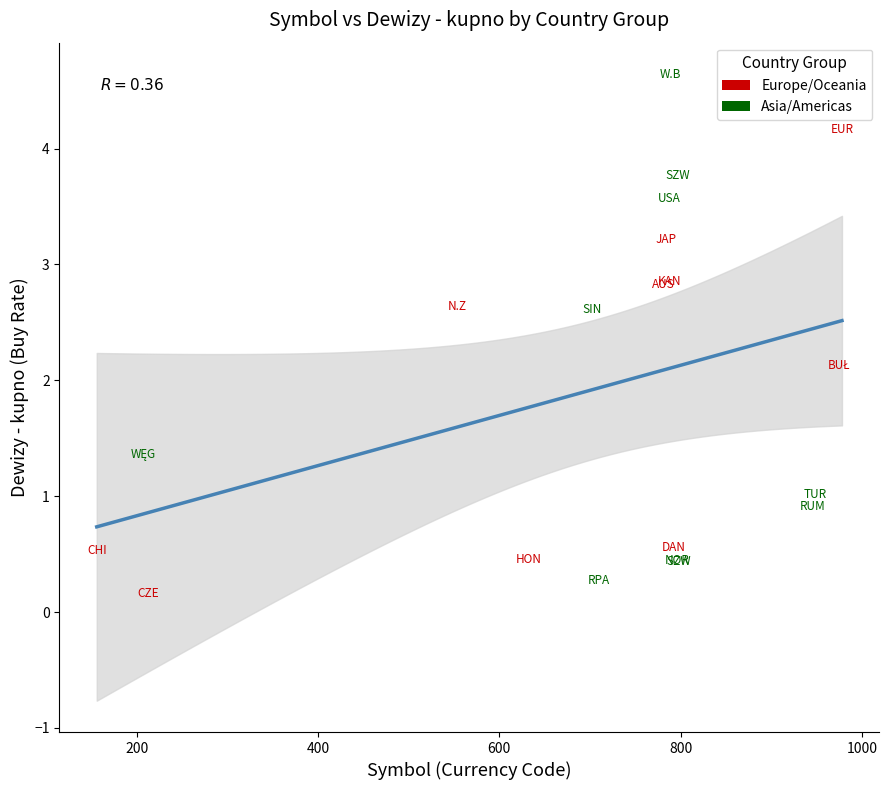

Which series has the widest spread of Y values?

Asia/Americas